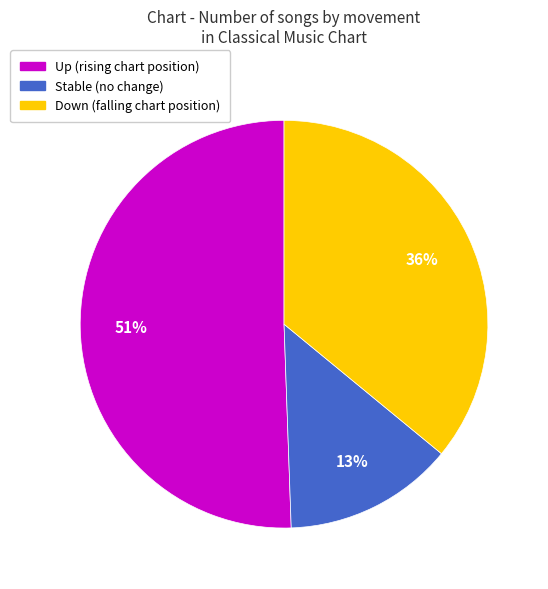

Is there a majority slice in this chart?

Yes